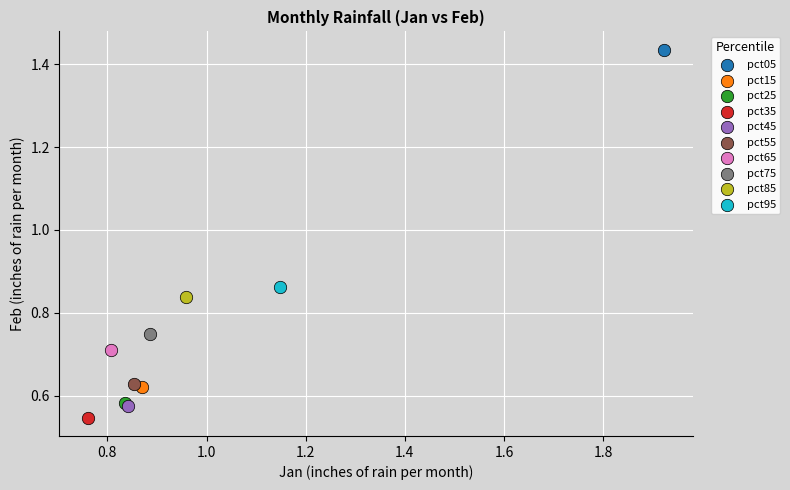

What are all the series names shown in the legend?

pct05, pct15, pct25, pct35, pct45, pct55, pct65, pct75, pct85, pct95